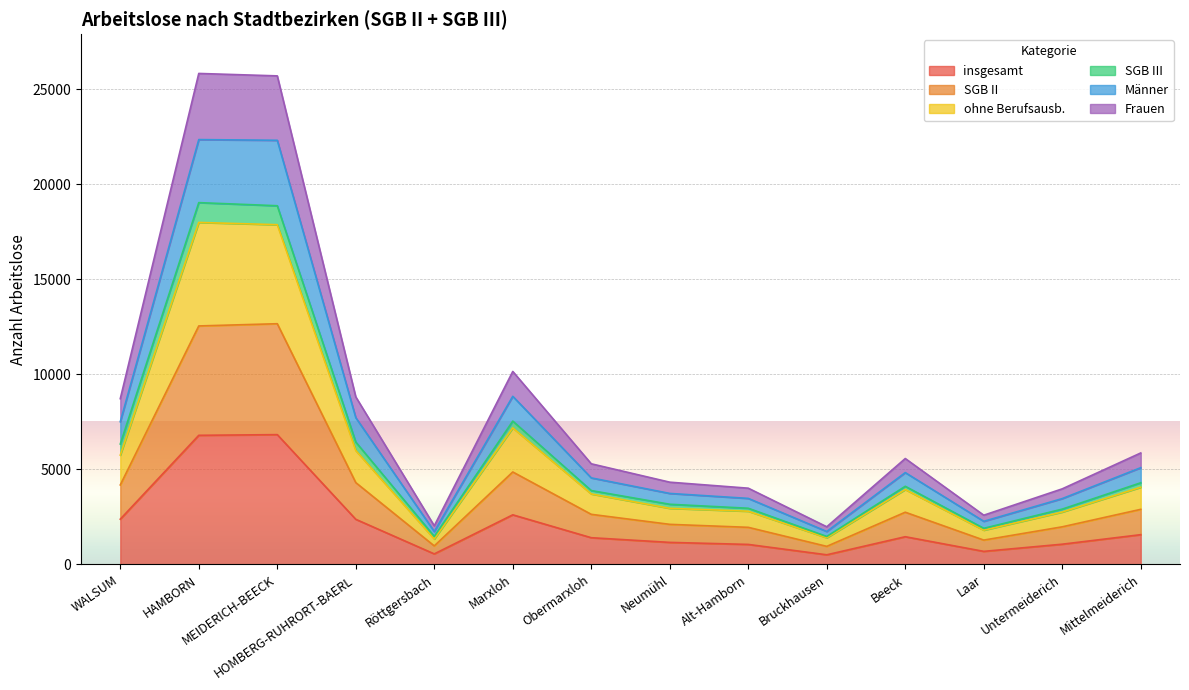

Which category has the lowest value in the SGB II series?

Röttgersbach